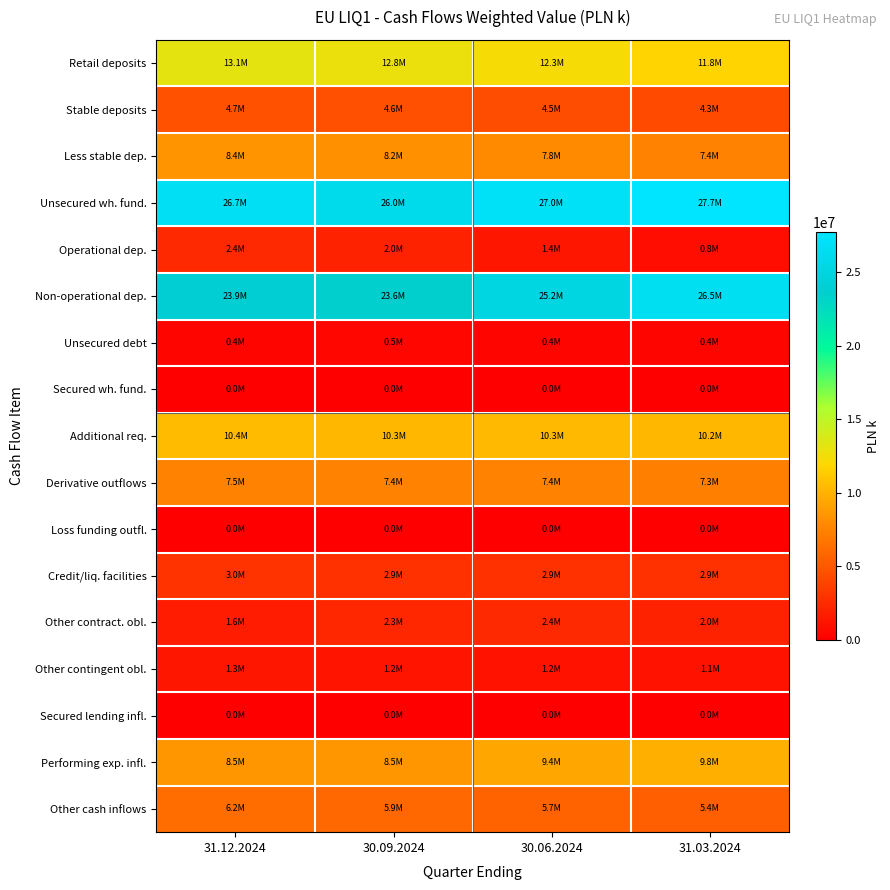

What is the maximum value shown in the chart?

27712402.7